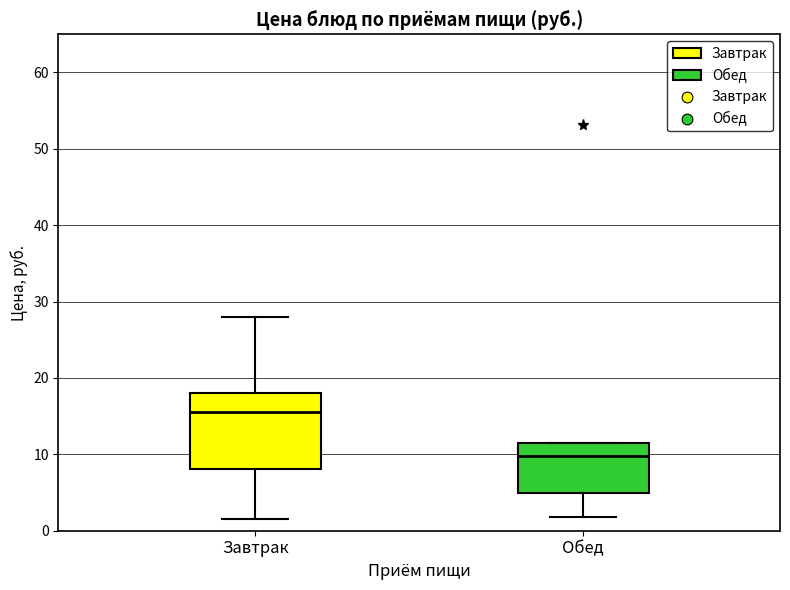

Reading left to right, read every box against the y-axis: the position of its median line, the range the box covers, and the ends of its whiskers. The values are not printed on the chart, so give them approximately, as read against the axis.

Завтрак: median 16, box 8 to 18, whiskers 2 to 28
Обед: median 10, box 5 to 11, whiskers 2 to 12